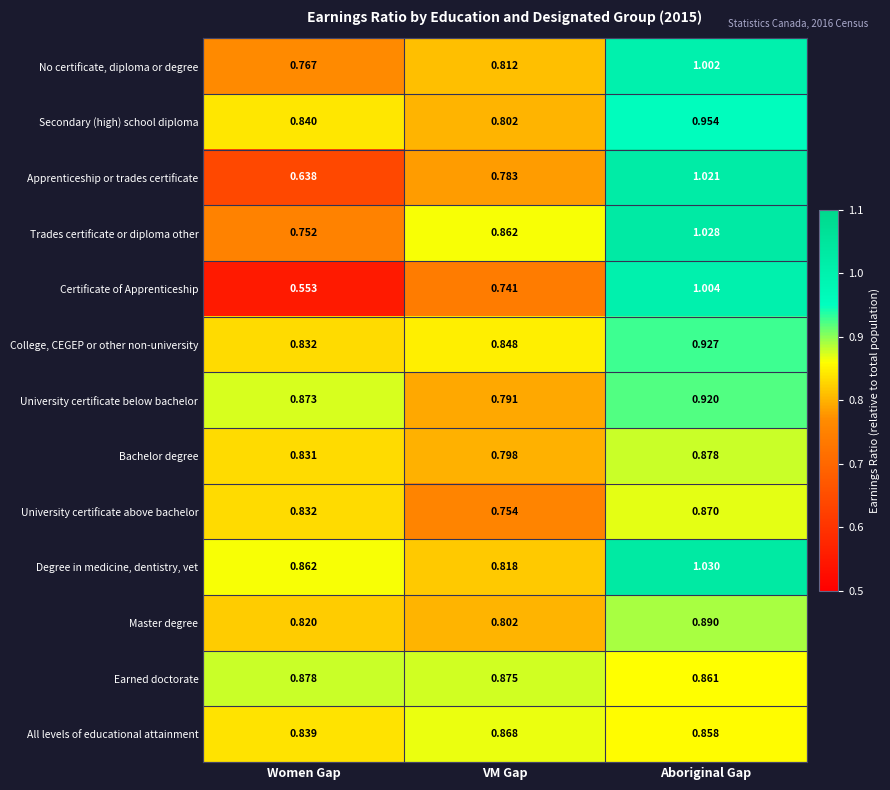

Which series has the largest range (max minus min)?

Certificate of Apprenticeship